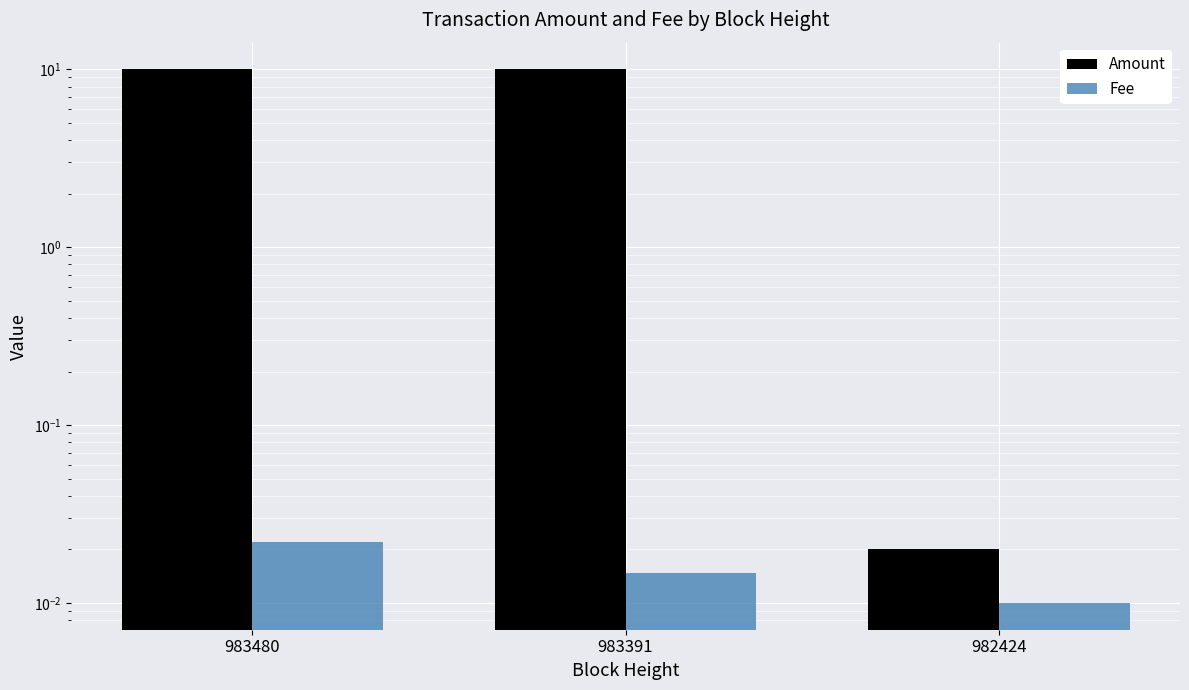

At which category does the chart reach its minimum across all series?

982424